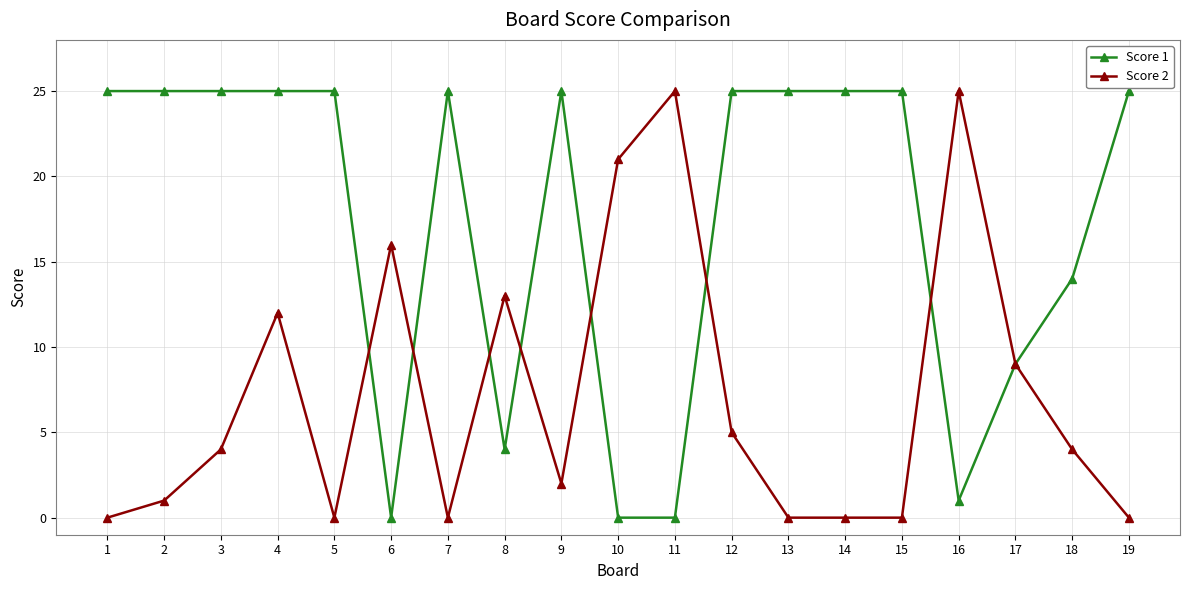

True or false: Score 2 has a value of 25 at 16.

True